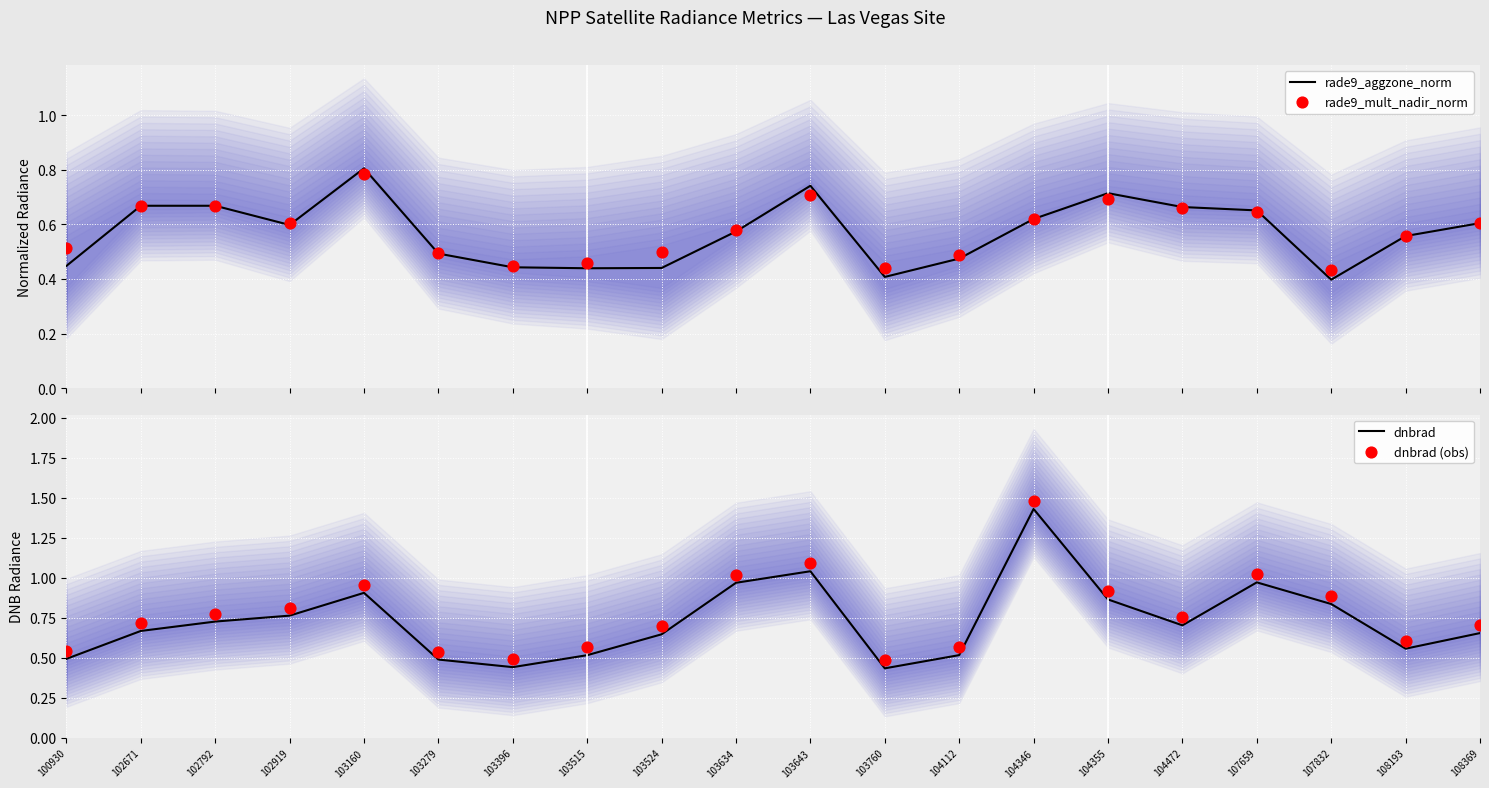

Which series has the largest total across all categories?

dnbrad (obs)